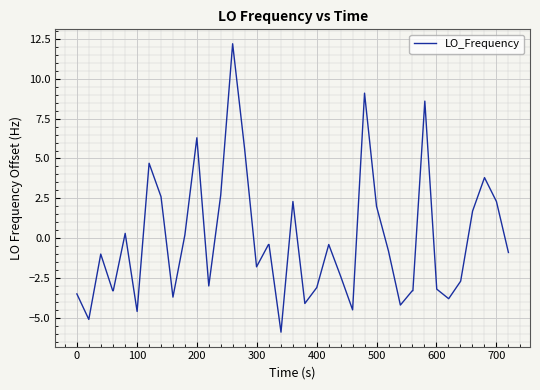

What is the difference between the maximum and minimum values?

18.1